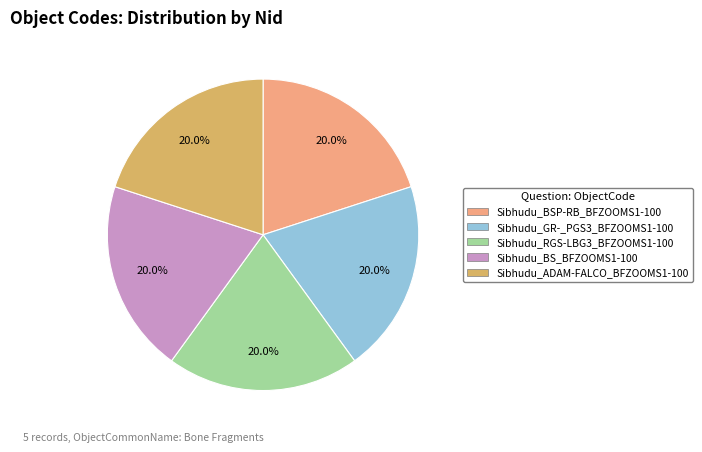

What is the ratio of the value at Sibhudu_RGS-LBG3_BFZOOMS1-100 to the value at Sibhudu_GR-_PGS3_BFZOOMS1-100?

1.0